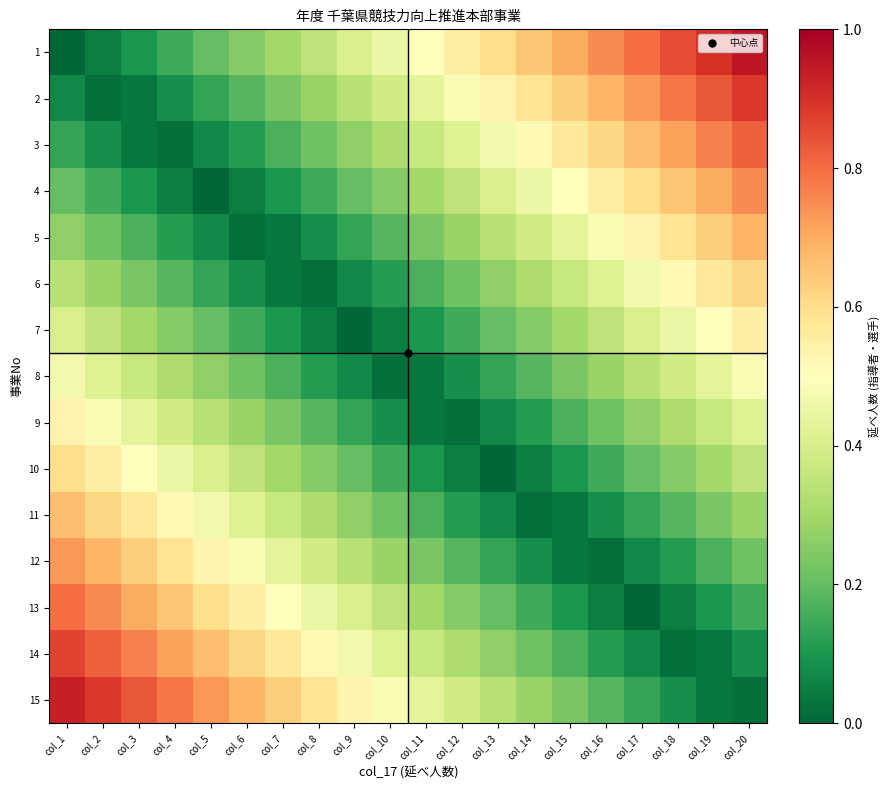

Rank the series by their maximum value, from highest to lowest.

1, 15, 2, 14, 3, 13, 4, 12, 5, 11, 6, 10, 7, 9, 8